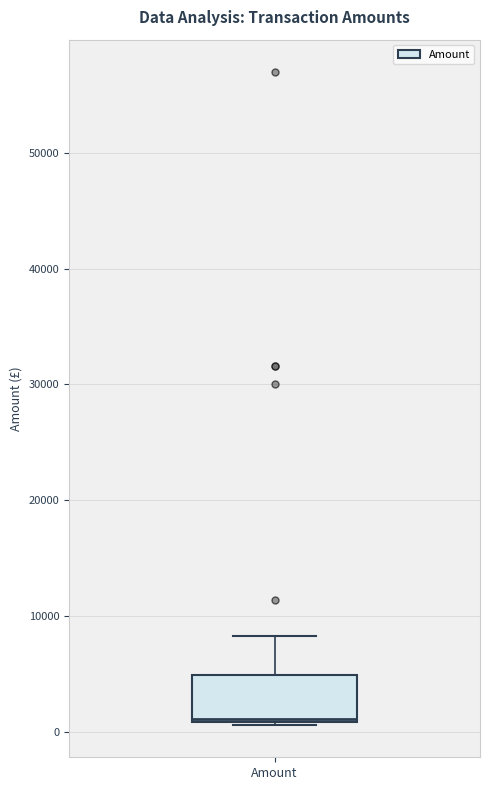

Where is the upper edge of the box for Amount on the y-axis? The values are not printed on the chart, so give them approximately, as read against the axis.

5000